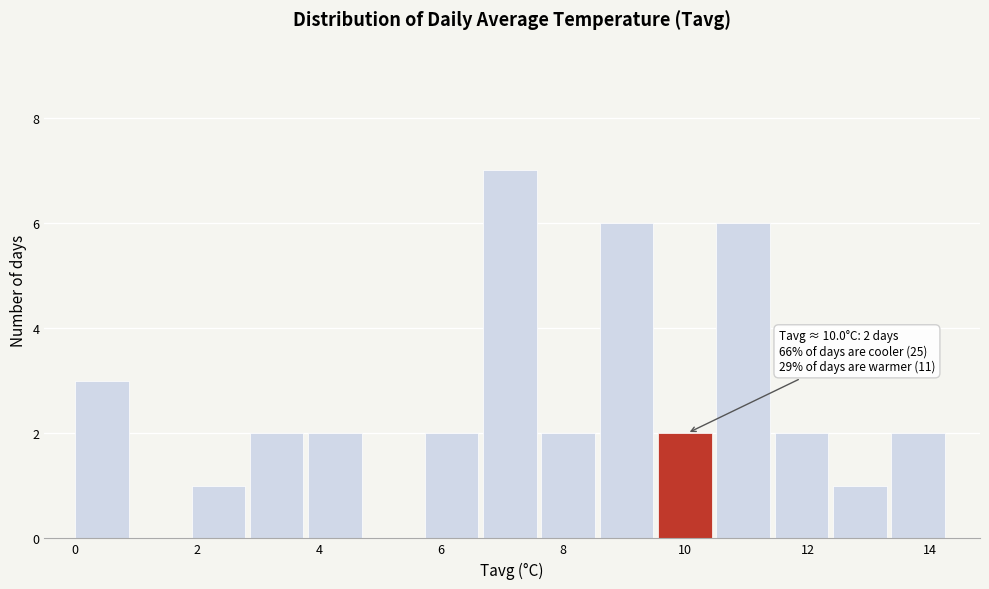

Over which range of the x-axis is the bar tallest?

6.6 to 7.6